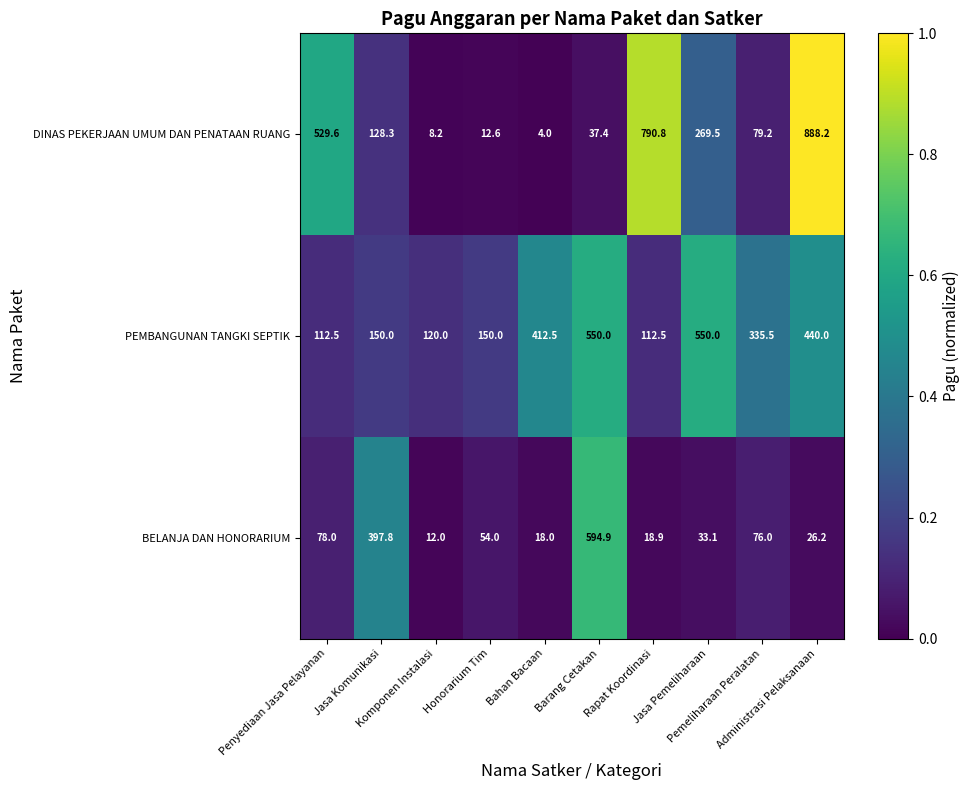

At how many categories does at least one series exceed 395?

7